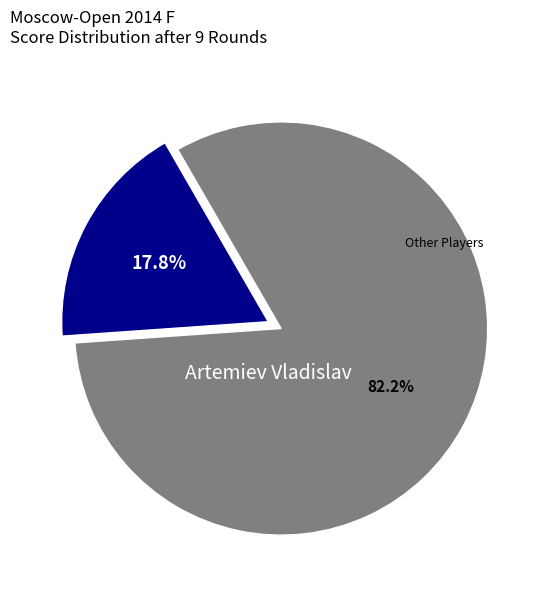

Rank the categories by value from highest to lowest.

Other Players, Artemiev Vladislav